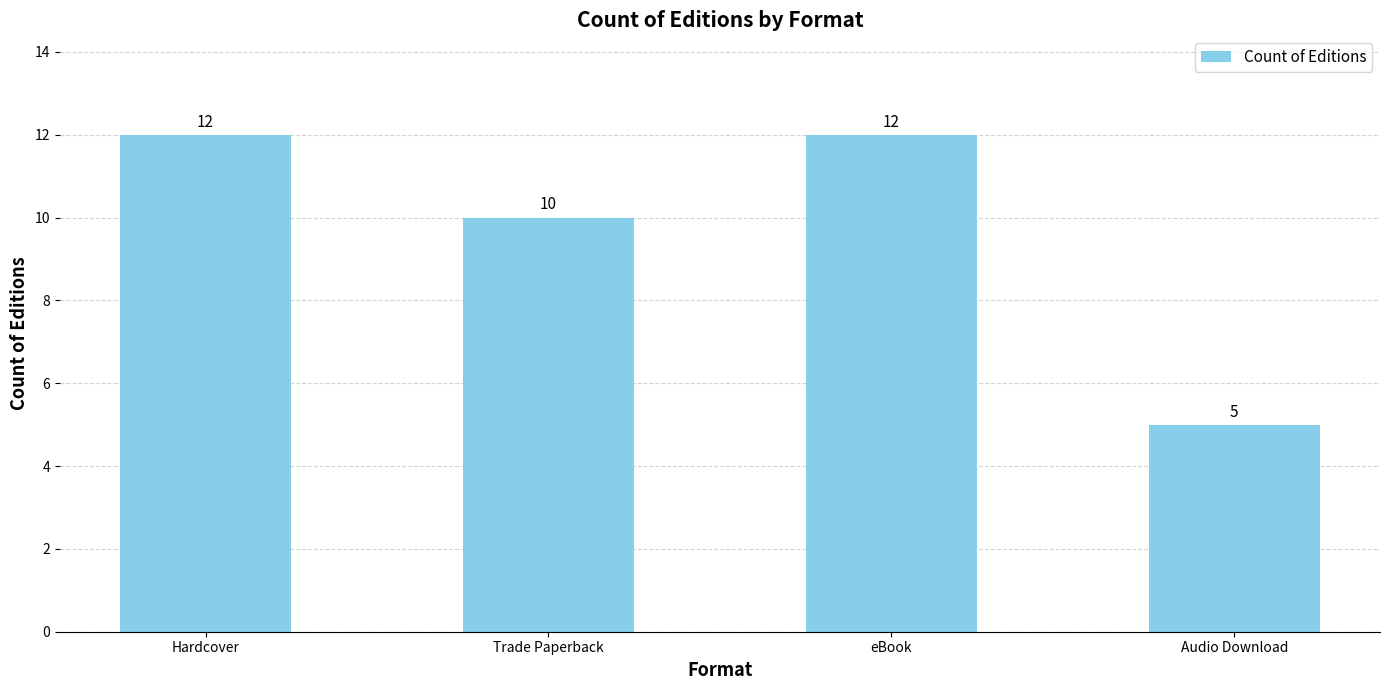

Count the values in the range 10 to 12.

3